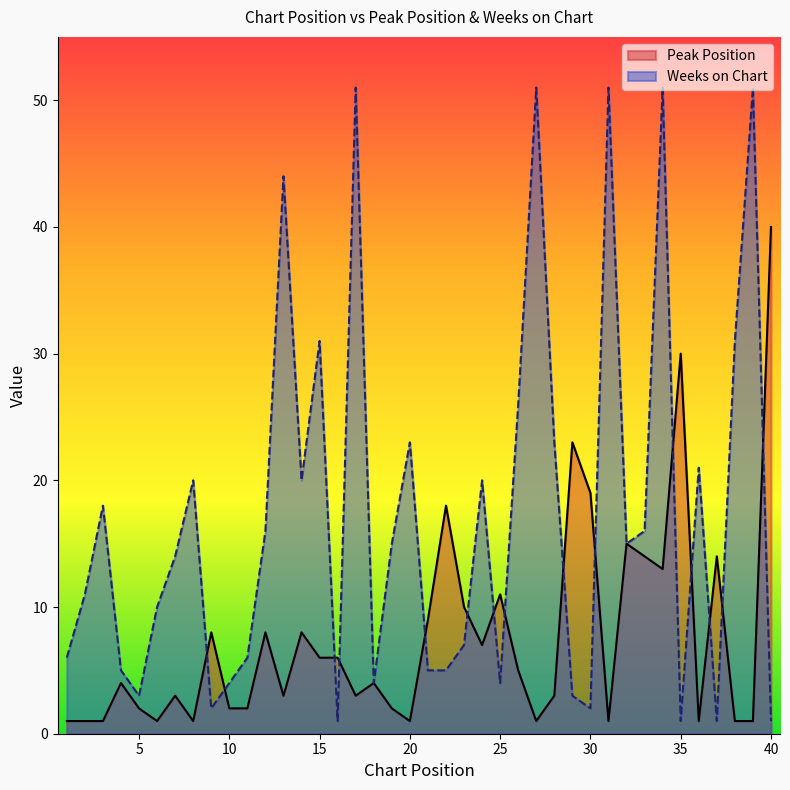

True or false: Peak Position has a value of 1 at 20.

True